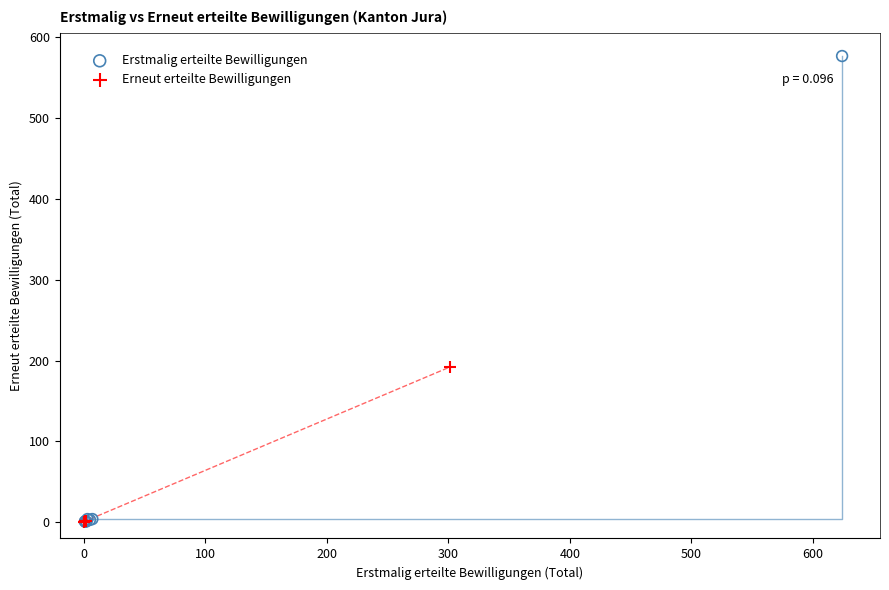

Which series reaches the maximum Y coordinate?

Erstmalig erteilte Bewilligungen